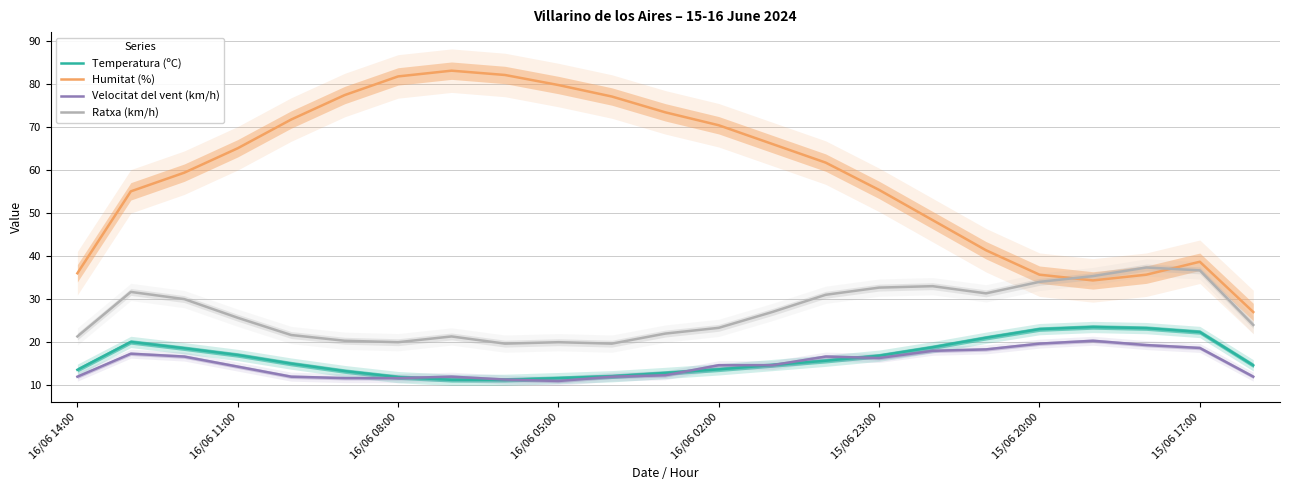

The value of Velocitat del vent (km/h) at 16/06 08:00 is 11.7. True or false?

True